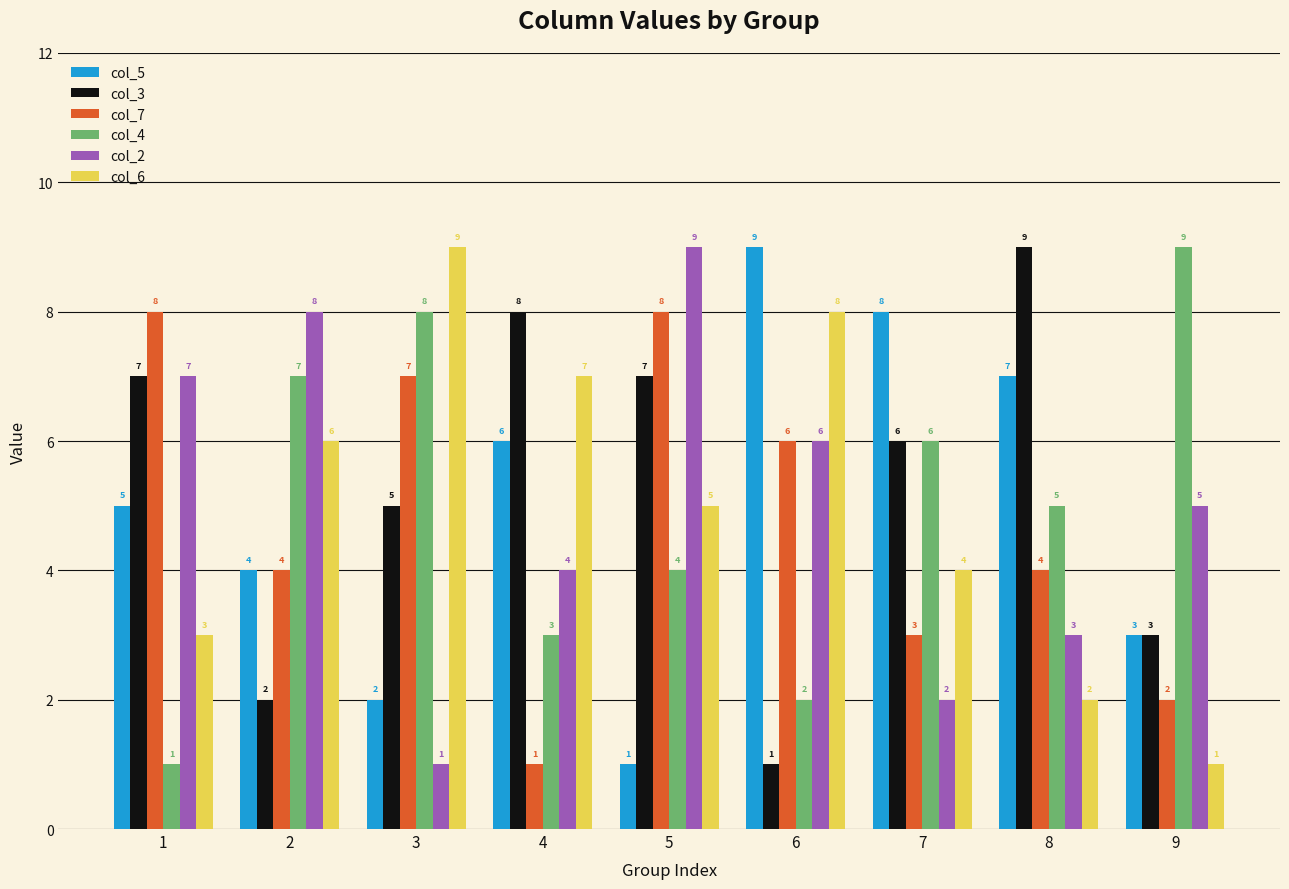

Does the chart contain stacked bars?

No